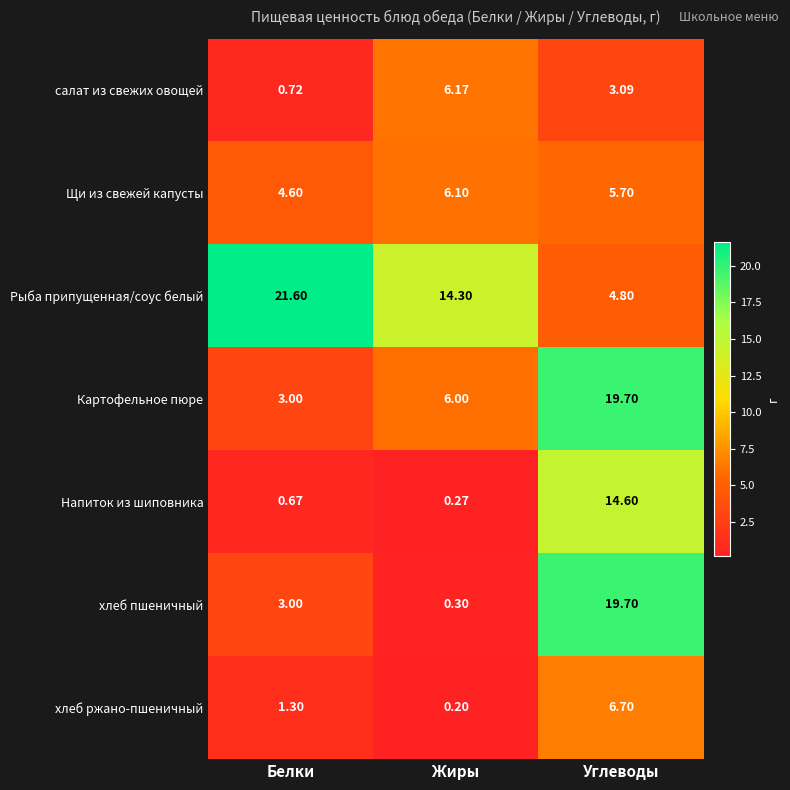

Is the value of хлеб пшеничный at Углеводы greater than the value of Картофельное пюре at Белки?

Yes